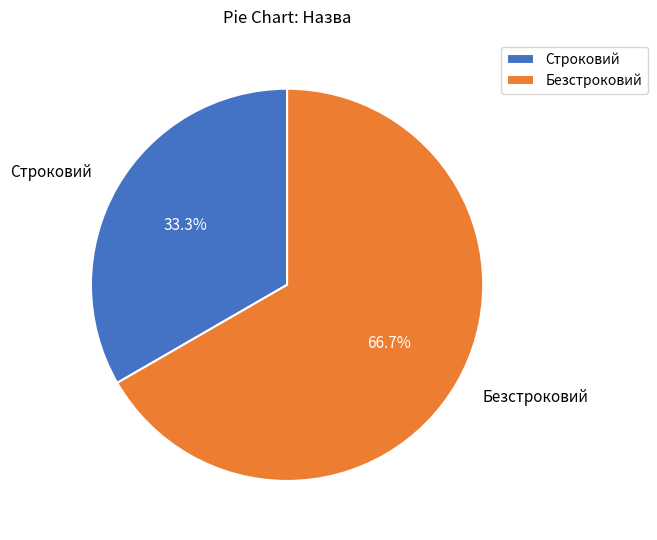

Does any single category account for the majority?

Yes